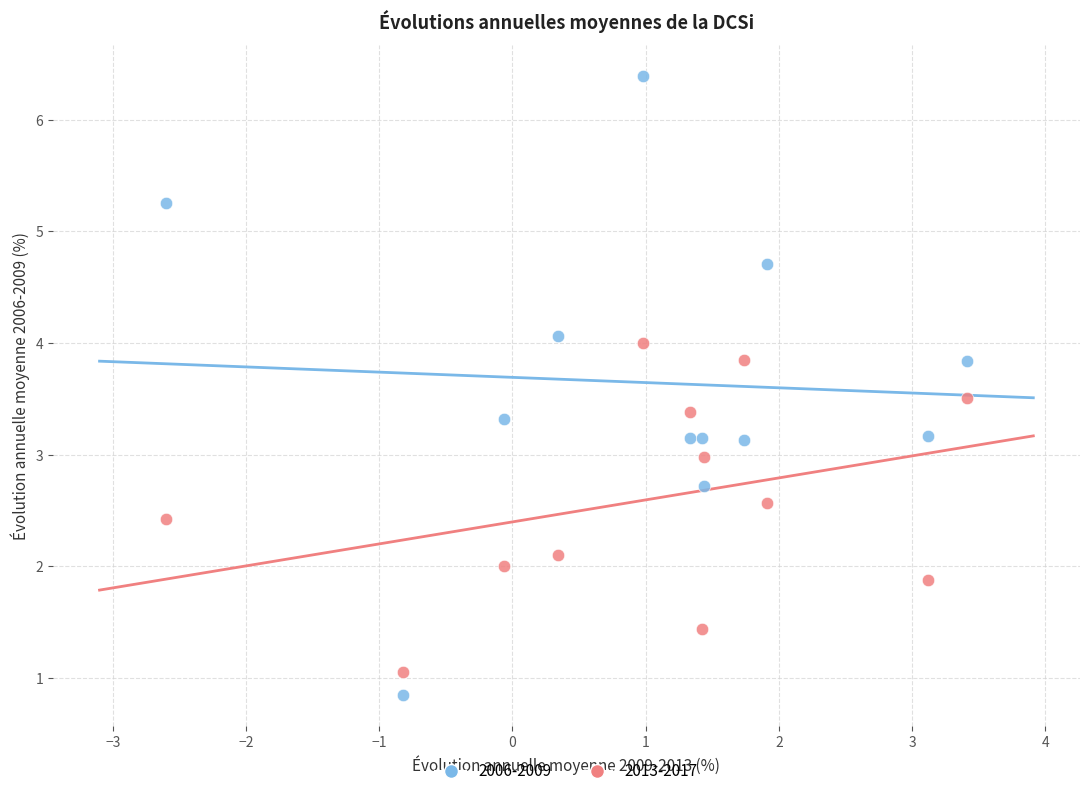

Which series has the largest Y range (max minus min)?

2006-2009